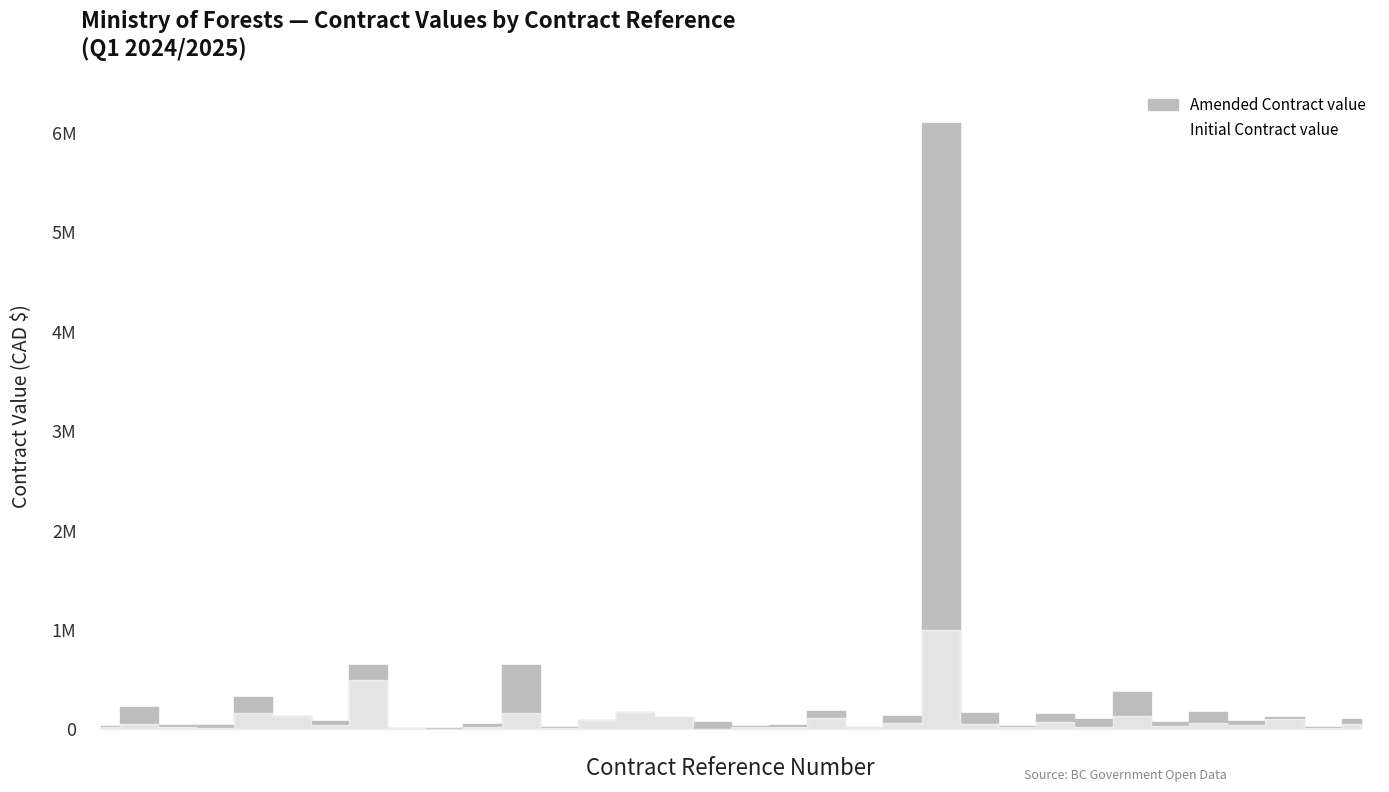

Which series has the largest range (max minus min)?

Amended Contract value